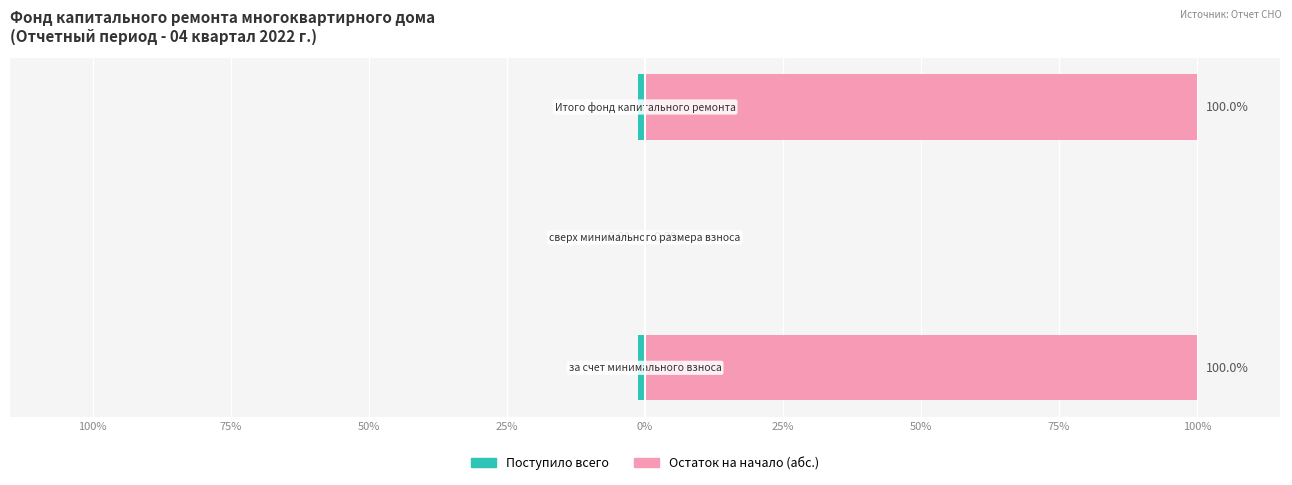

Which series has the largest range (max minus min)?

Остаток на начало (абс.)